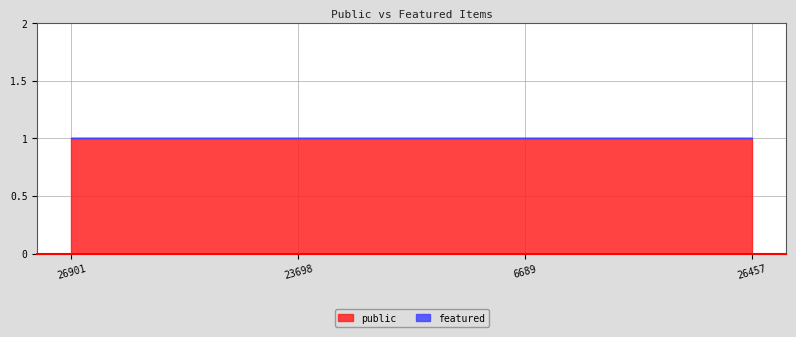

Count the number of categories in the chart.

4